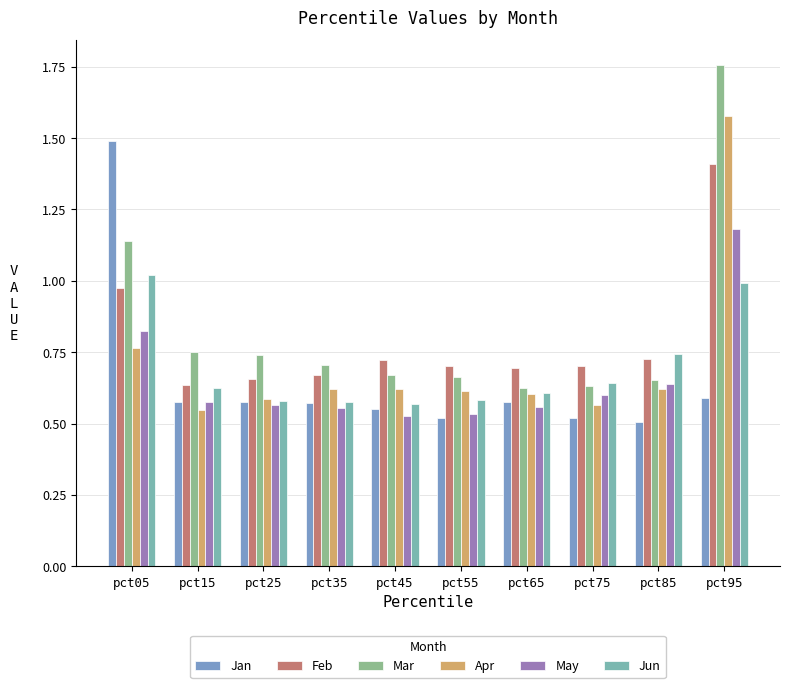

Count the number of data series in this chart.

6